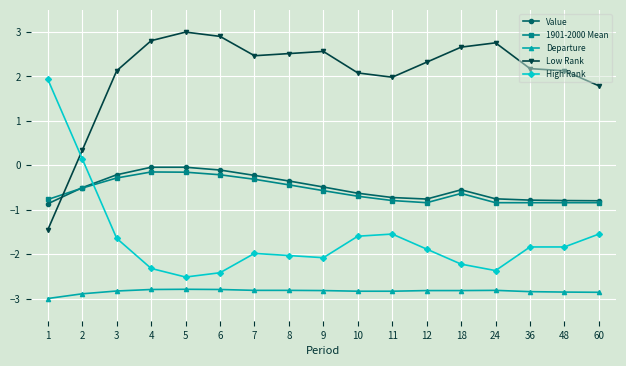

Which series ends up on top after the final intersection of Low Rank and 1901-2000 Mean?

Low Rank